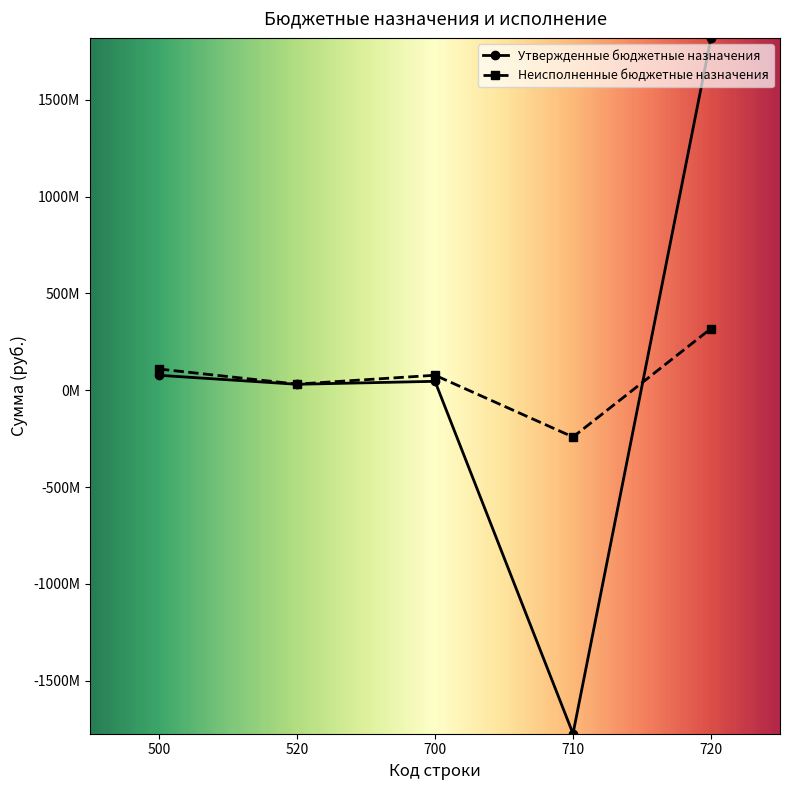

Reading left to right, list all the values displayed in this chart.

Утвержденные бюджетные назначения: 77507776.8	31090412.1	46417364.7	-1773418744.6	1819836109.3
Неисполненные бюджетные назначения: 109816688.9	32039300.0	77777388.9	-241092886.8	318870275.7